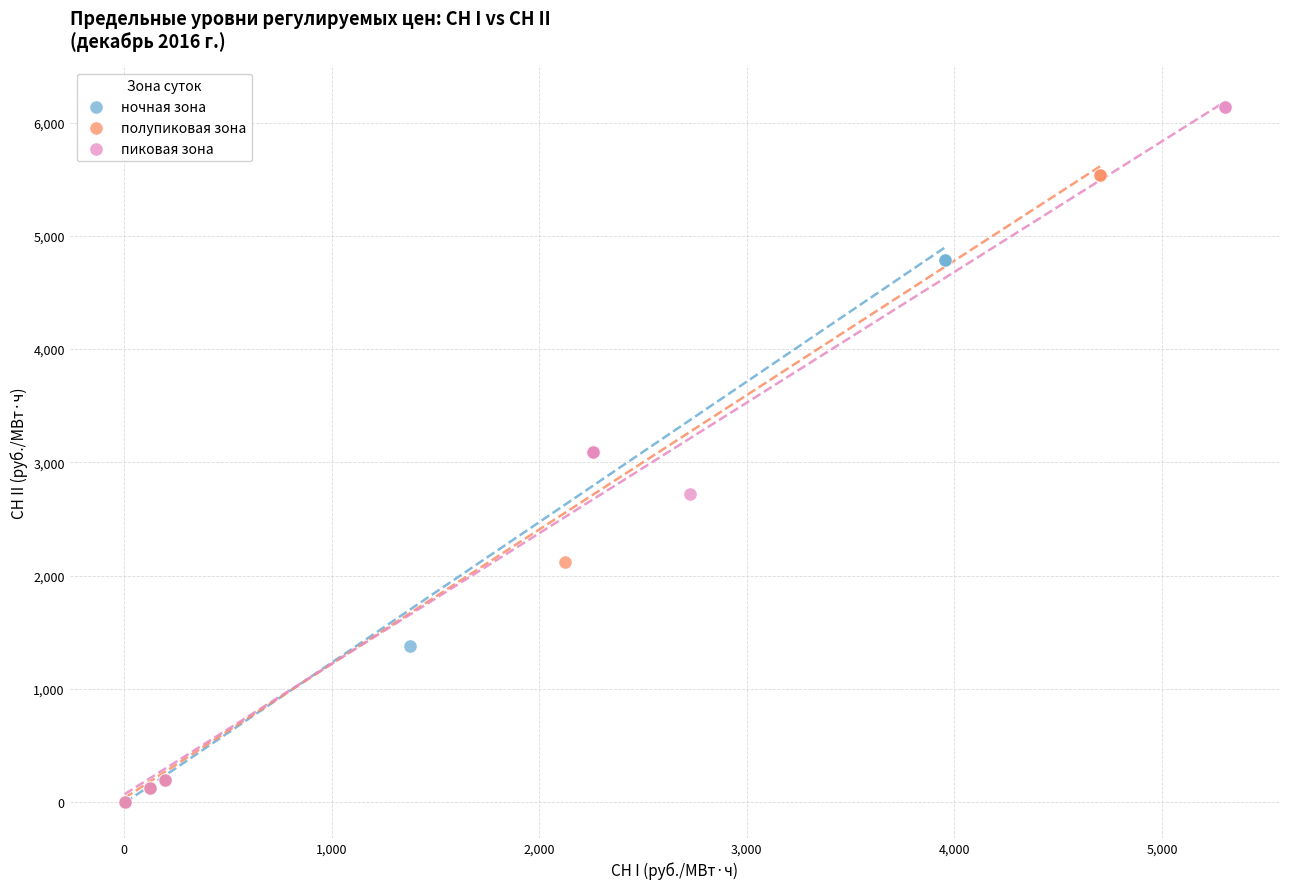

Which series has the largest Y range (max minus min)?

пиковая зона